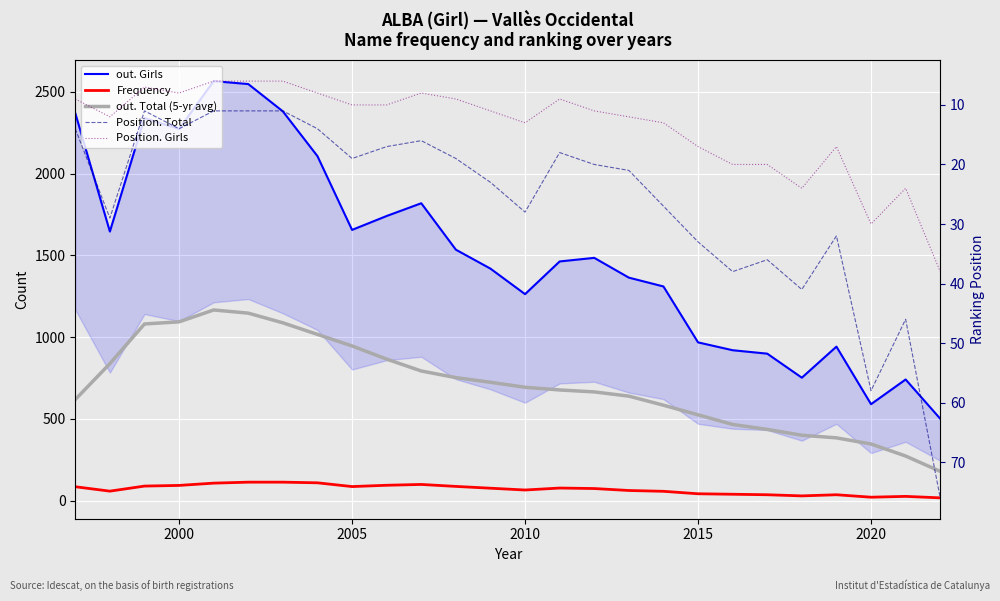

The out. Girls series shows 968.0 at 2015. True or false?

True